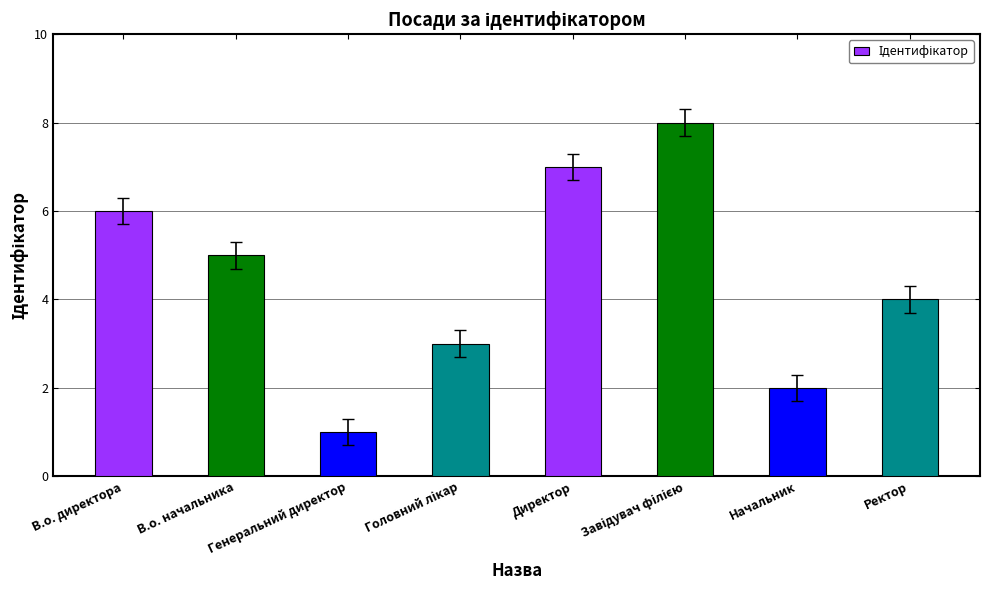

How many values are between 3 and 7?

5